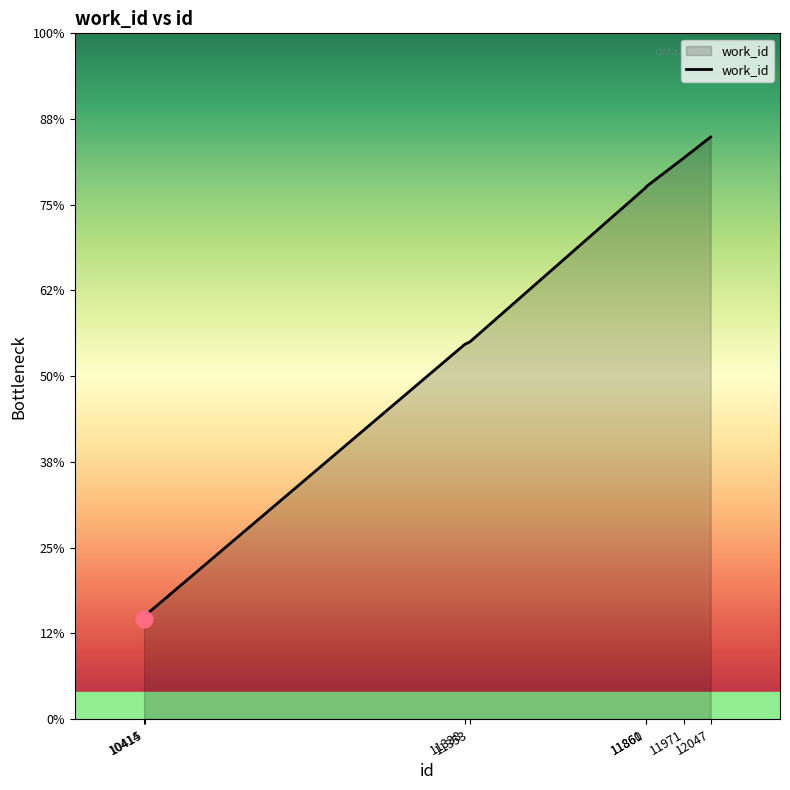

Is it true that the value at 10414 is 5470?

False